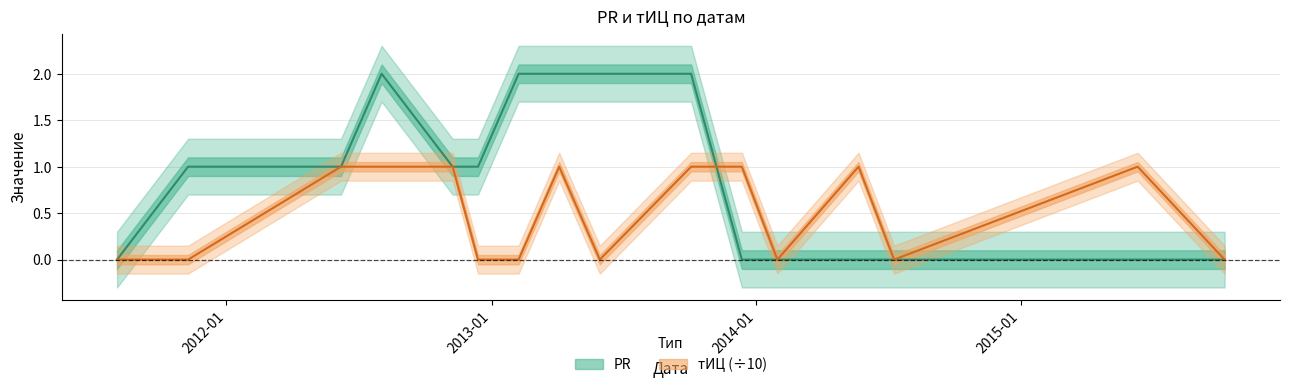

Rank the series by their average value, from lowest to highest.

тИЦ, PR